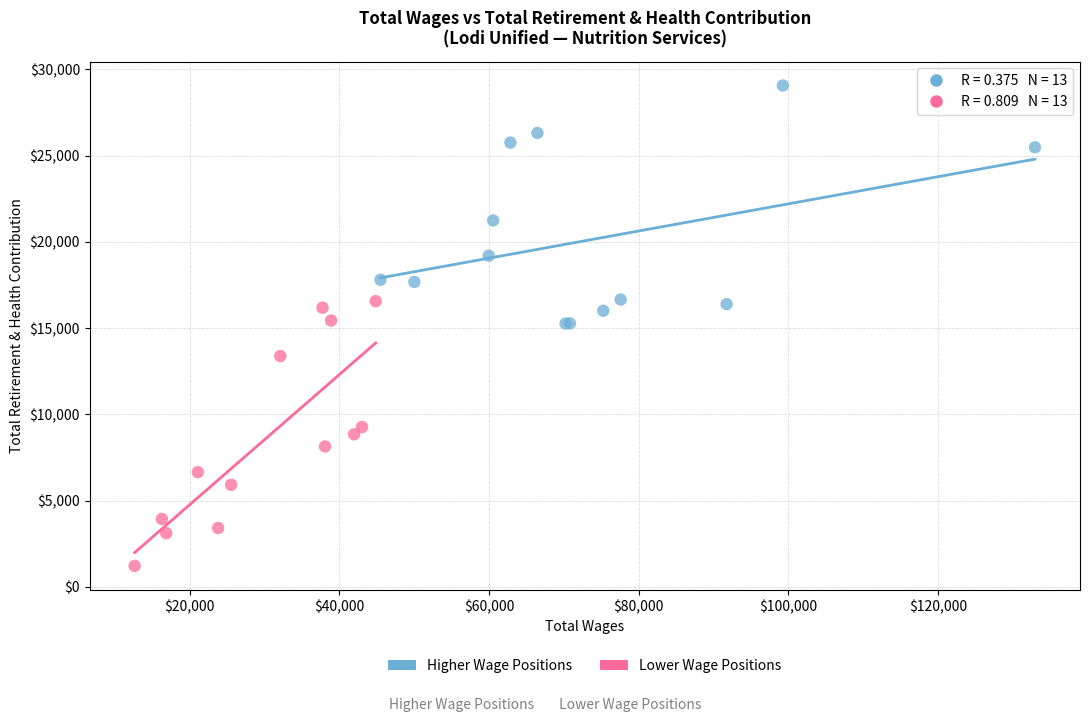

What are all the series names shown in the legend?

Higher Wage Positions, Lower Wage Positions